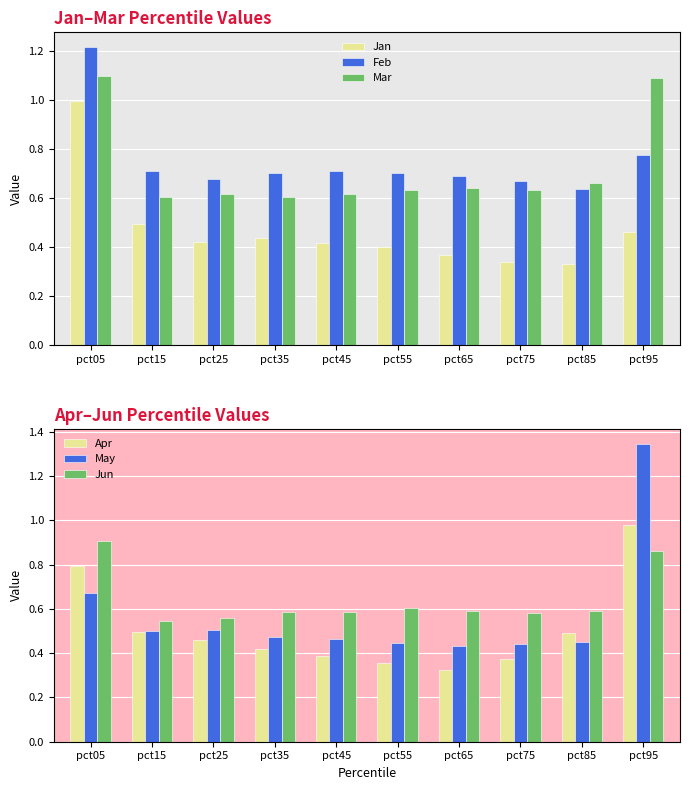

The value of May at pct15 is 0.5. True or false?

True